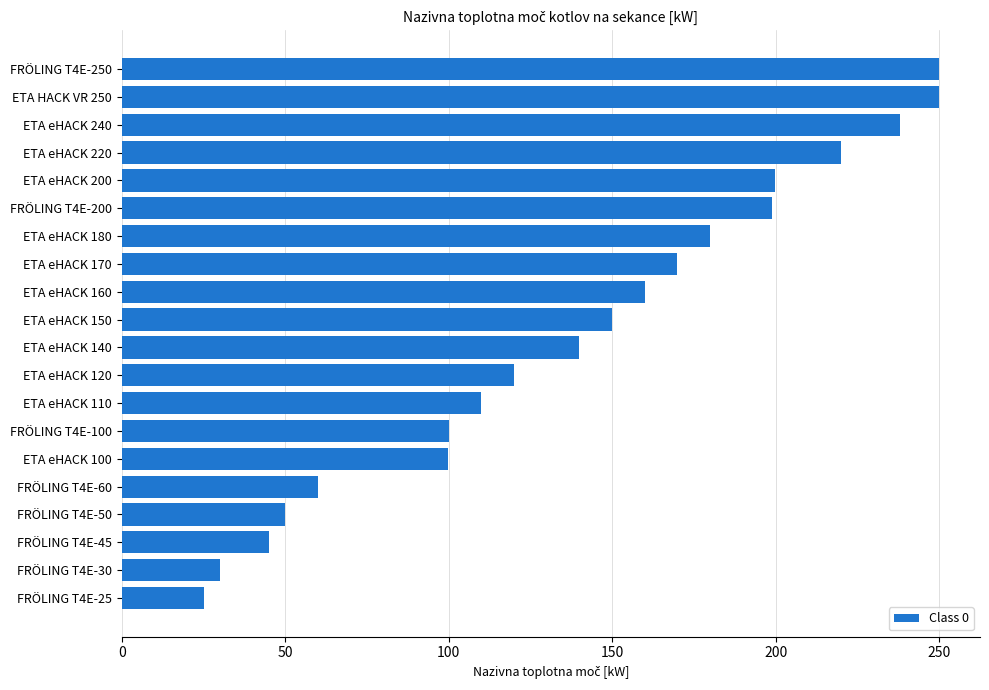

What is the difference between the second highest and minimum values?

224.8